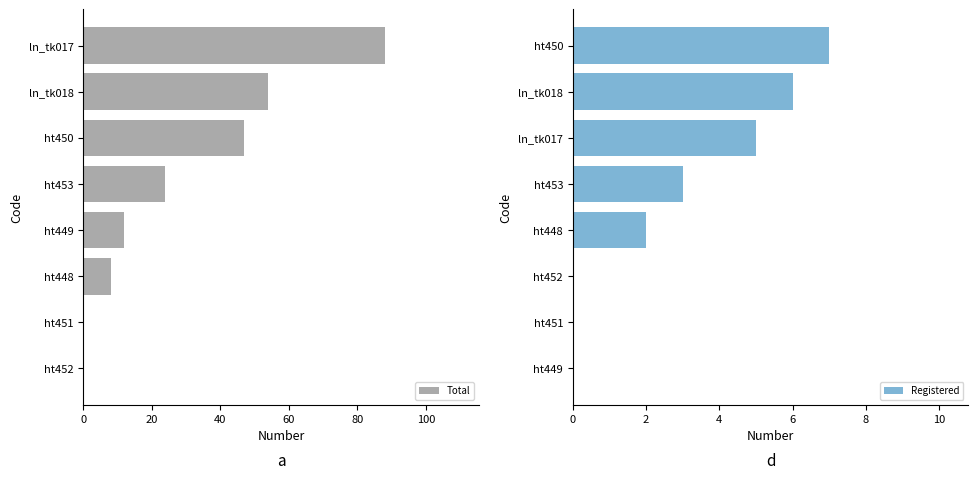

At which label is Total closest to 44?

ht450